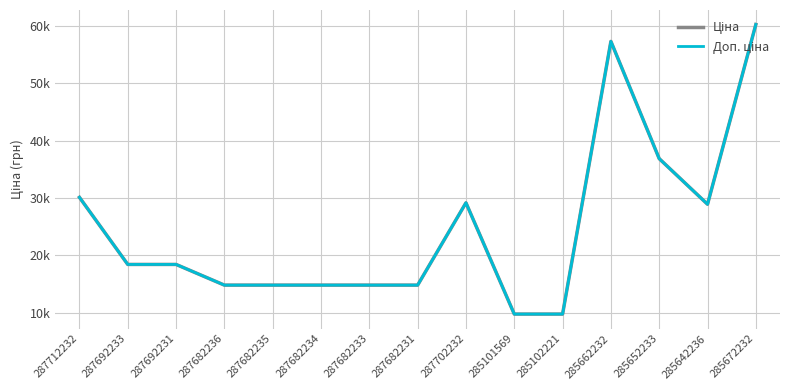

Reading left to right, what are all the values shown in this chart?

Ціна: 30102.8	18420.9	18420.9	14817.6	14817.6	14817.6	14817.6	14817.6	29152.3	9775.5	9775.5	57258.0	36841.8	28901.7	60205.6
Доп. ціна: 30102.8	18420.9	18420.9	14817.6	14817.6	14817.6	14817.6	14817.6	29152.3	9775.5	9775.5	57258.0	36841.8	28901.7	60205.6